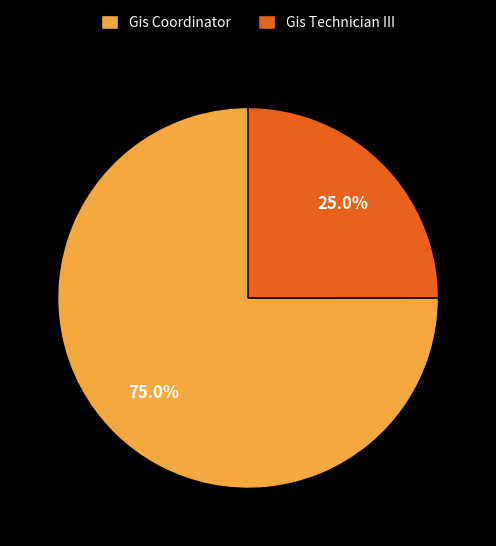

Which category has the biggest portion of the pie?

Gis Coordinator